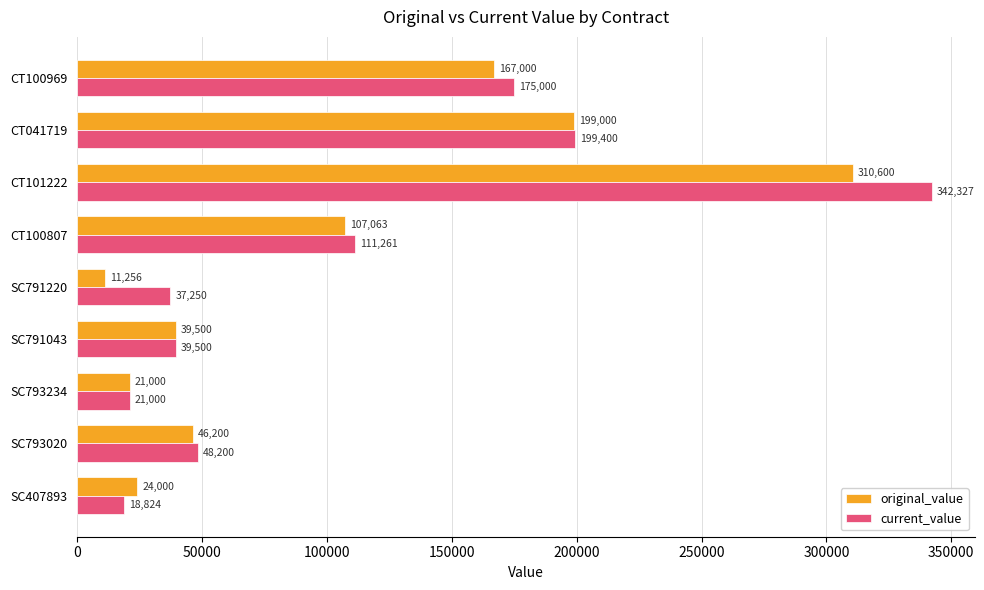

List the series in order of their overall mean, lowest first.

original_value, current_value